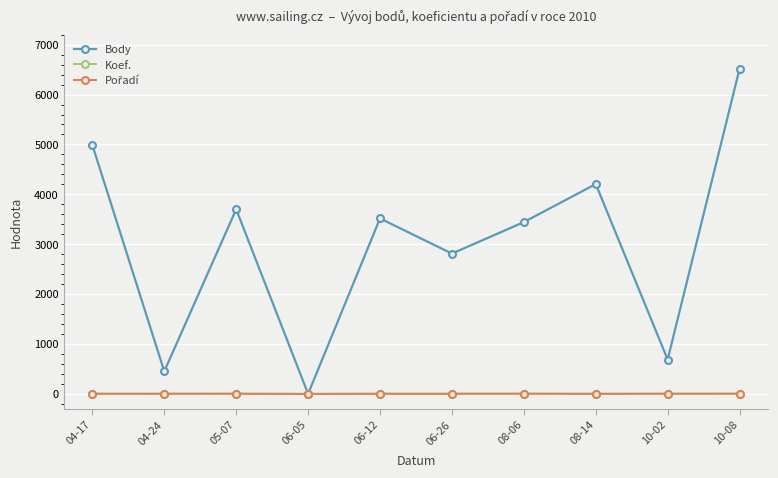

Where does the Body series first go above 3517?

04-17